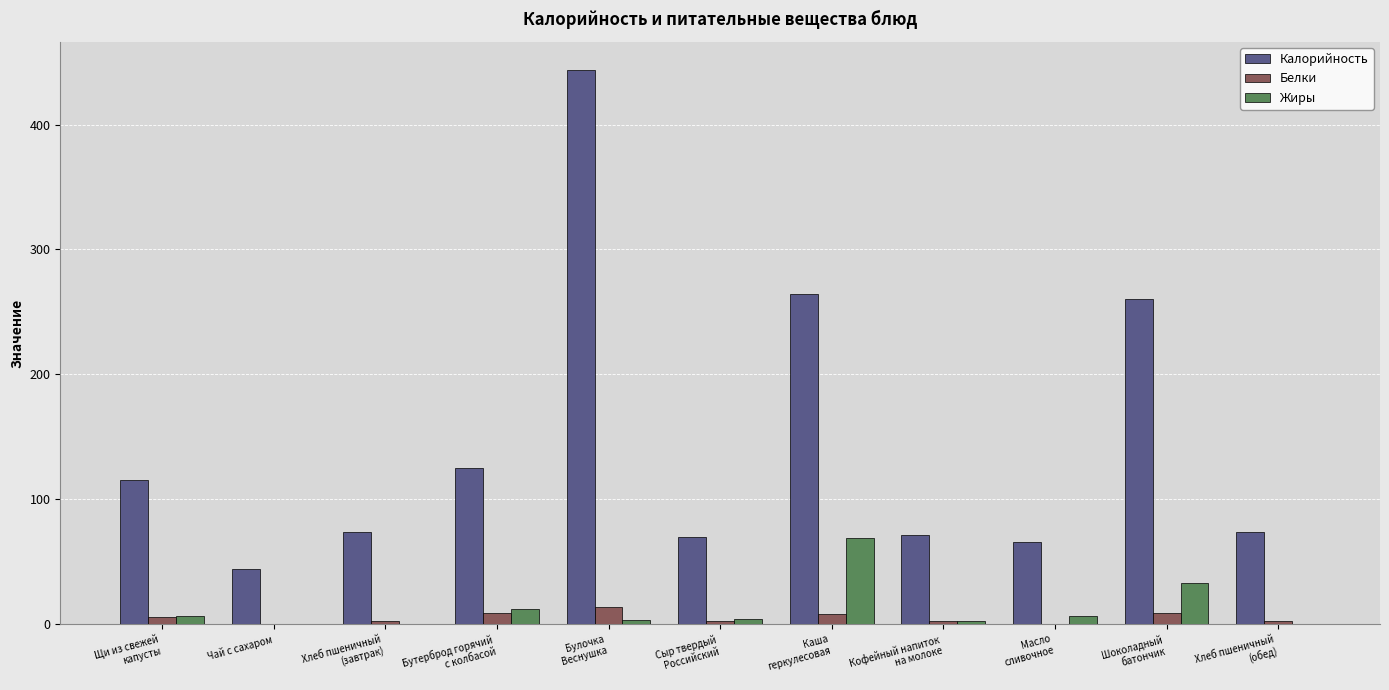

Is it true that Калорийность equals 70.0 at Сыр твердый
Российский?

True